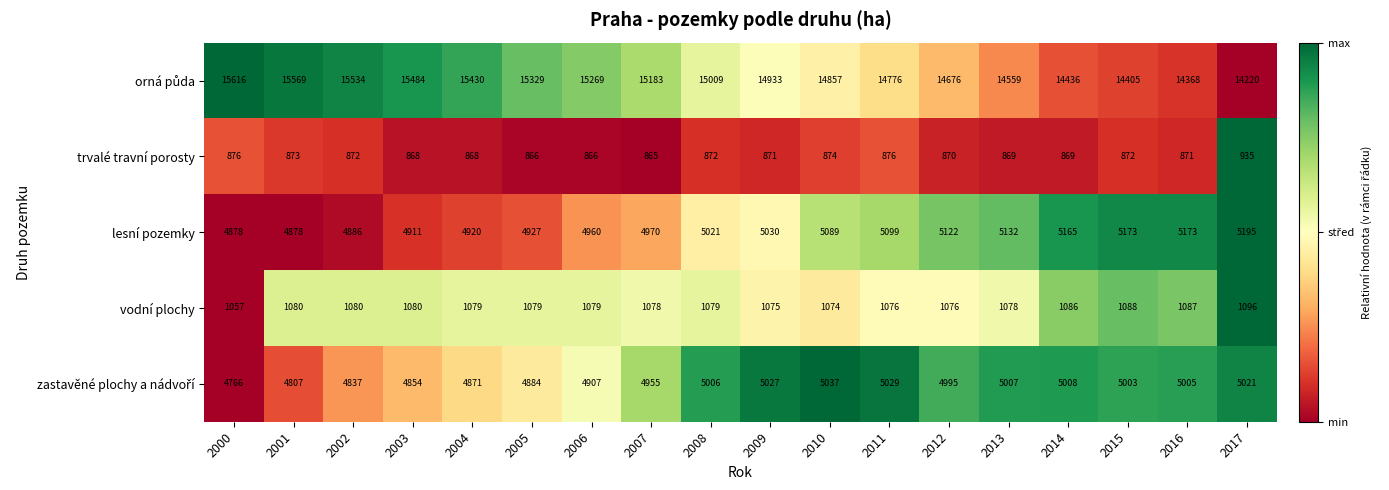

Is the value of trvalé travní porosty at 2001 greater than the value of vodní plochy at 2014?

No